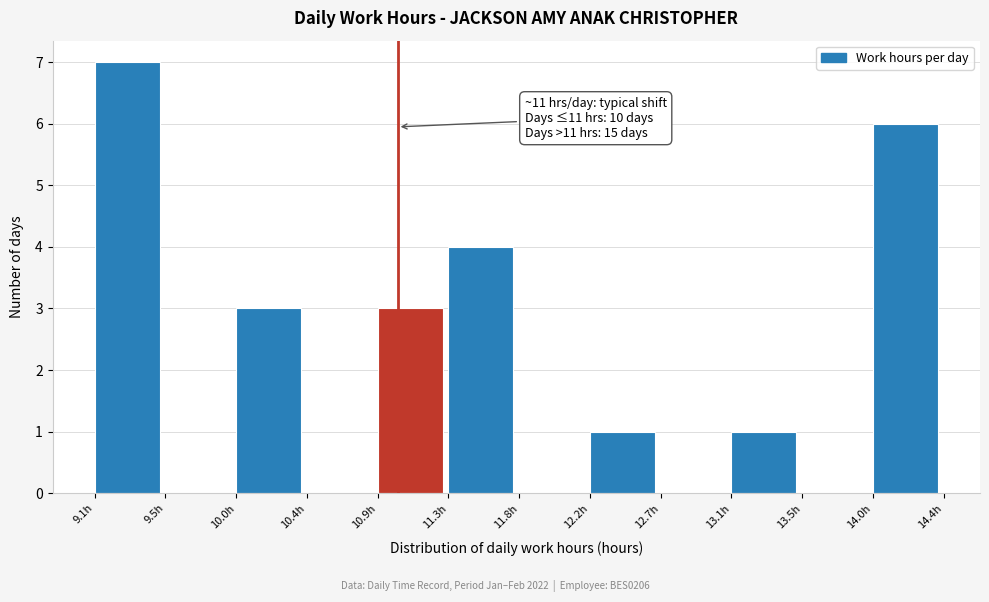

Which range on the x-axis has the tallest bar?

9.10 to 9.55